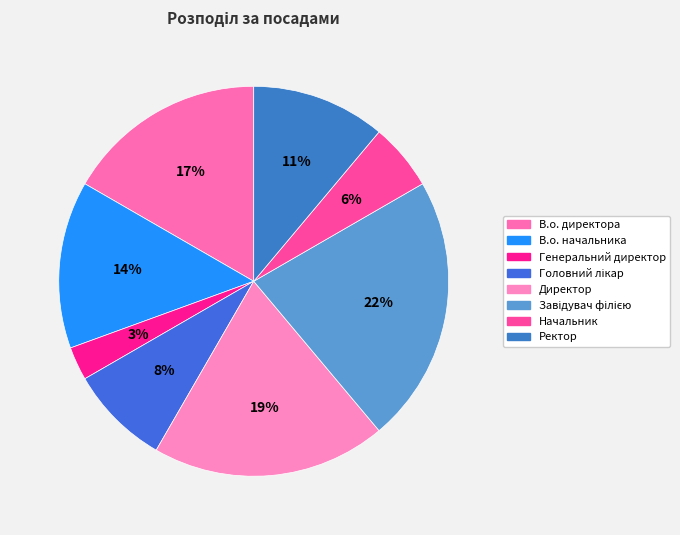

Which slice is the largest?

Завідувач філією